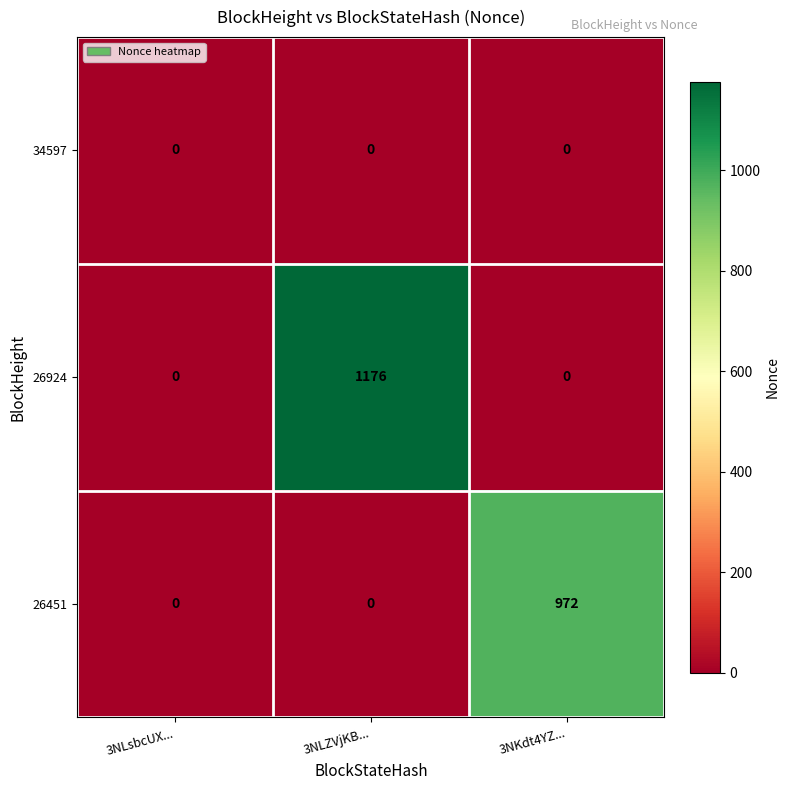

The 26451 series shows -307 at 3NLsbcUX.... True or false?

False